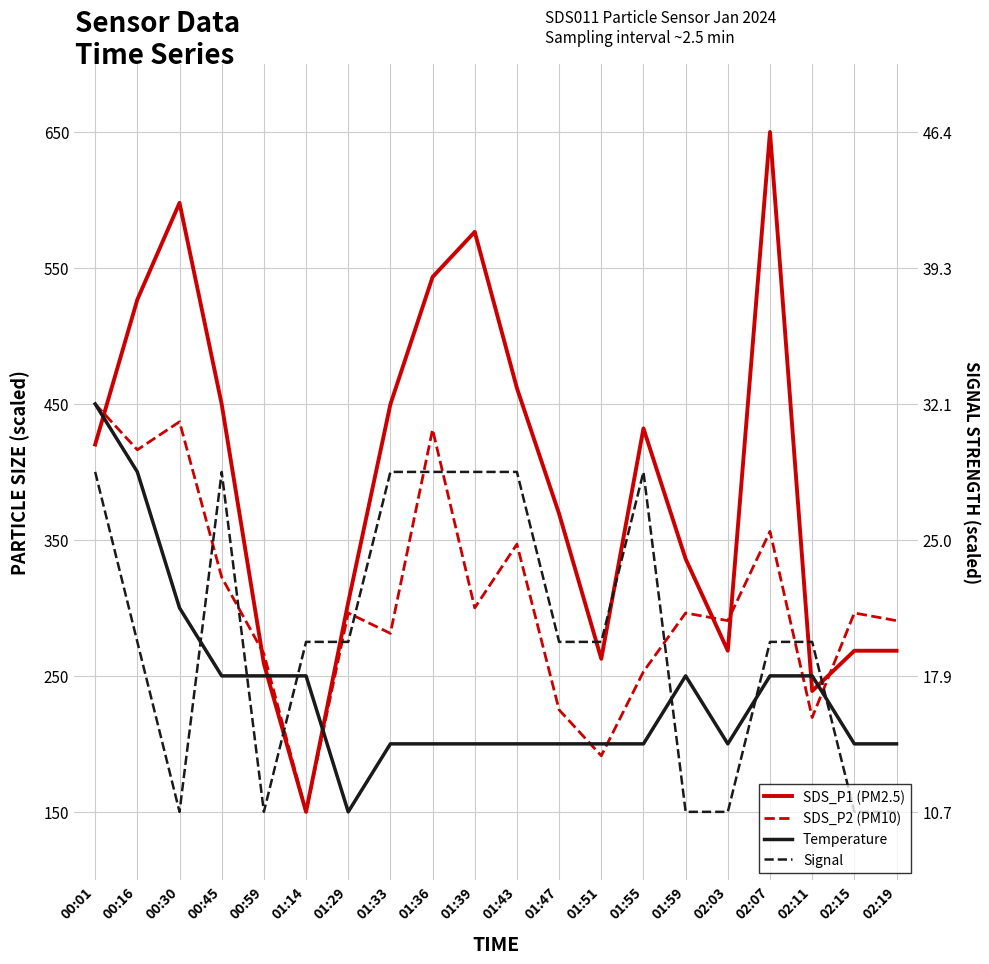

Which series ends up on top after the final intersection of SDS_P1 and SDS_P2?

SDS_P2